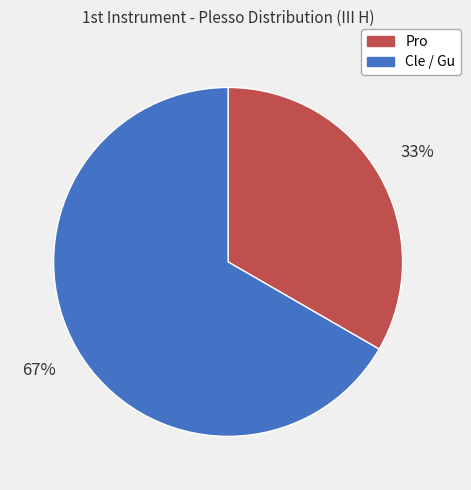

Rank the categories by value from lowest to highest.

Pro, Cle / Gu